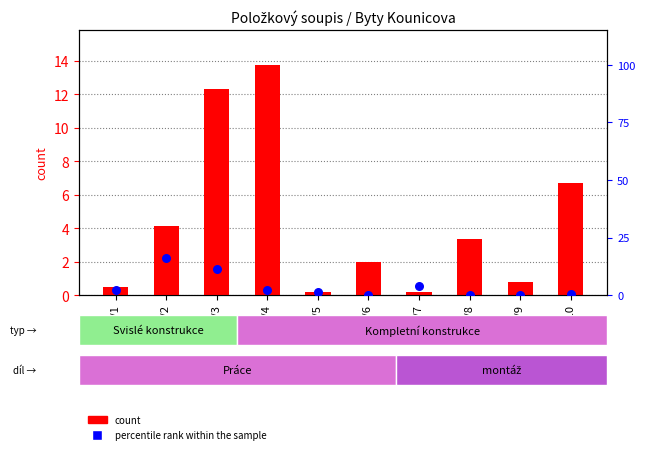

Which series has the largest total across all categories?

count